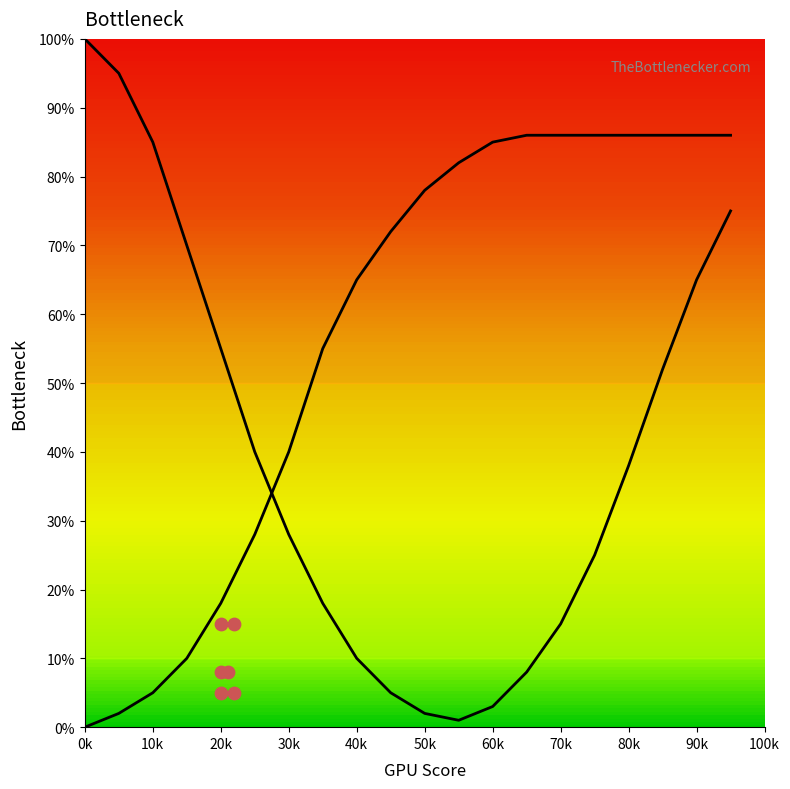

Which series contains the lowest Y value?

Series B